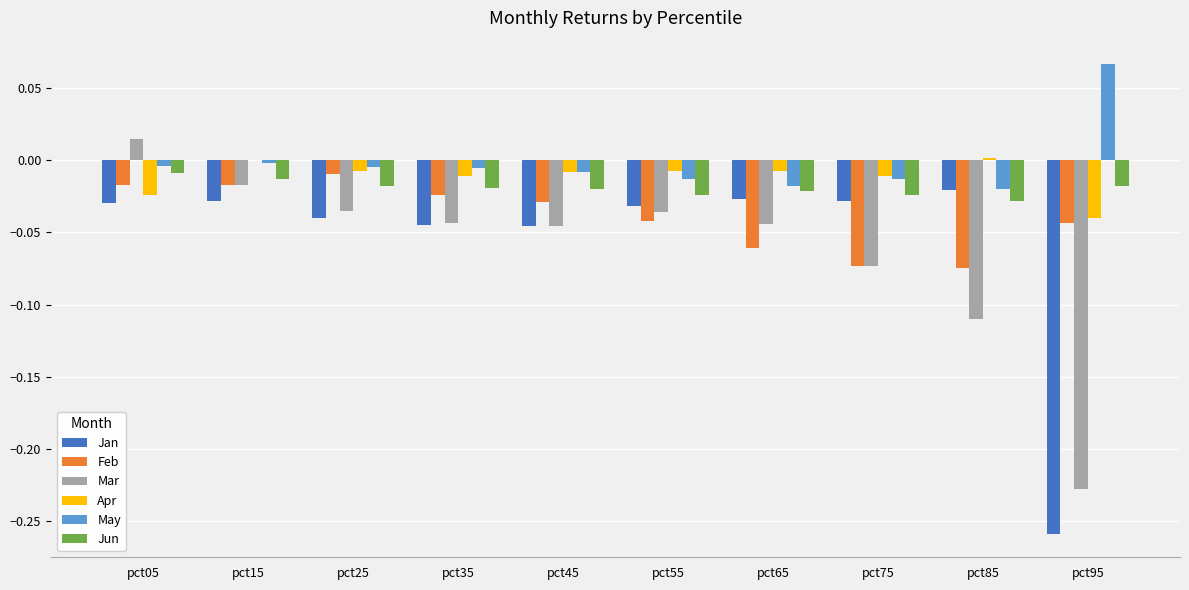

Count the number of data series in this chart.

6